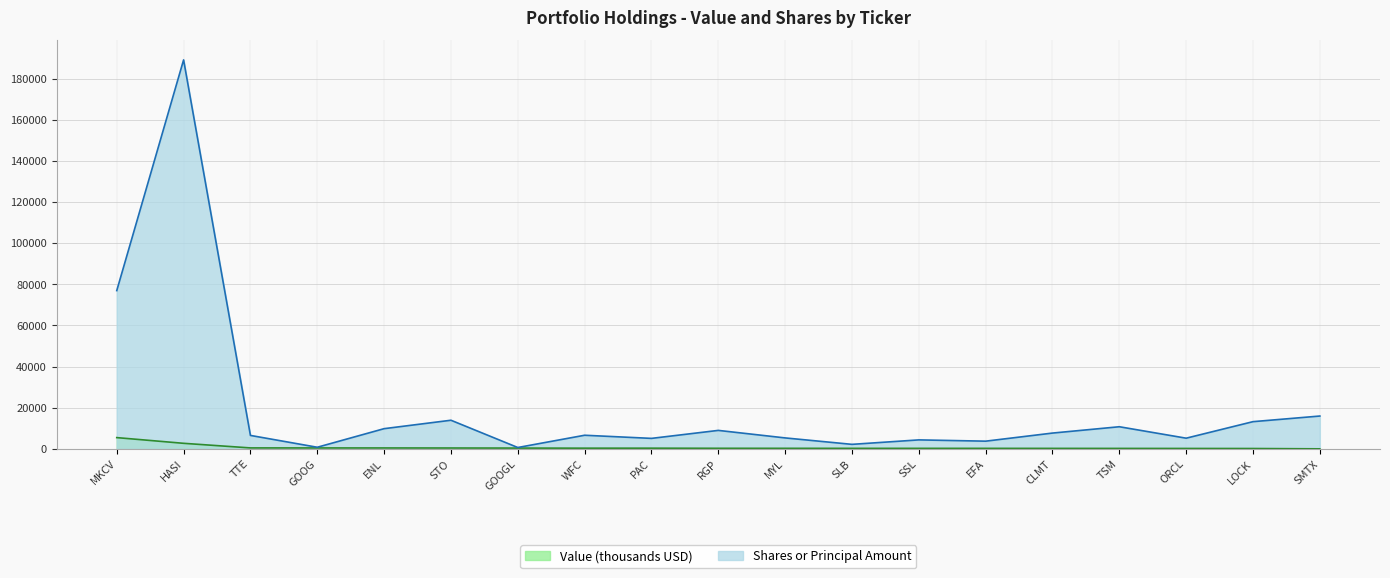

Rank the series by their maximum value, from highest to lowest.

Shares or Principal Amount, Value (thousands USD)